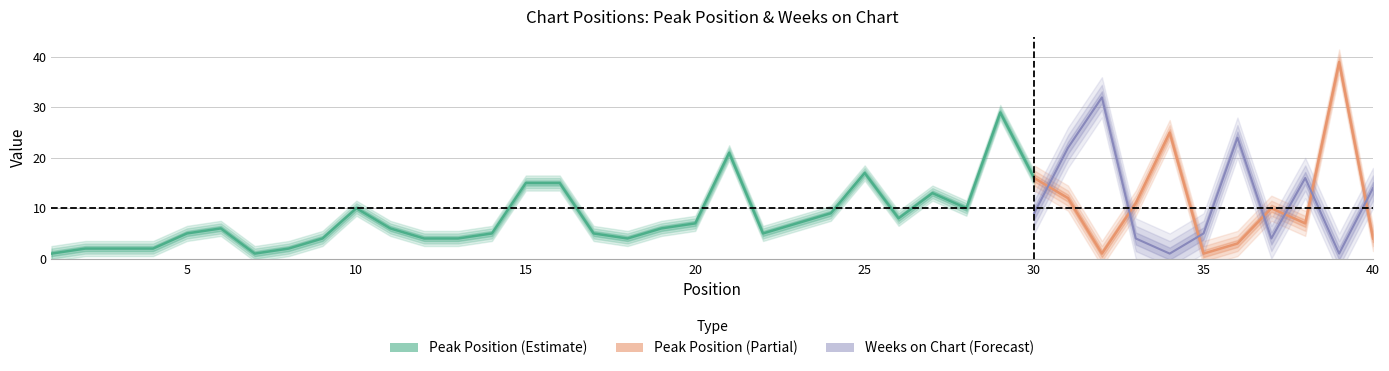

Reading left to right, what are all the values shown in this chart?

Peak Position: 1	2	2	2	5	6	1	2	4	10	6	4	4	5	15	15	5	4	6	7	21	5	7	9	17	8	13	10	29	16	12	1	11	25	1	3	10	7	39	4
Weeks on Chart: 15	1	12	3	8	4	5	19	2	2	8	10	6	9	1	7	14	24	12	9	1	14	18	33	6	3	7	3	1	9	22	32	4	1	5	24	4	16	1	14